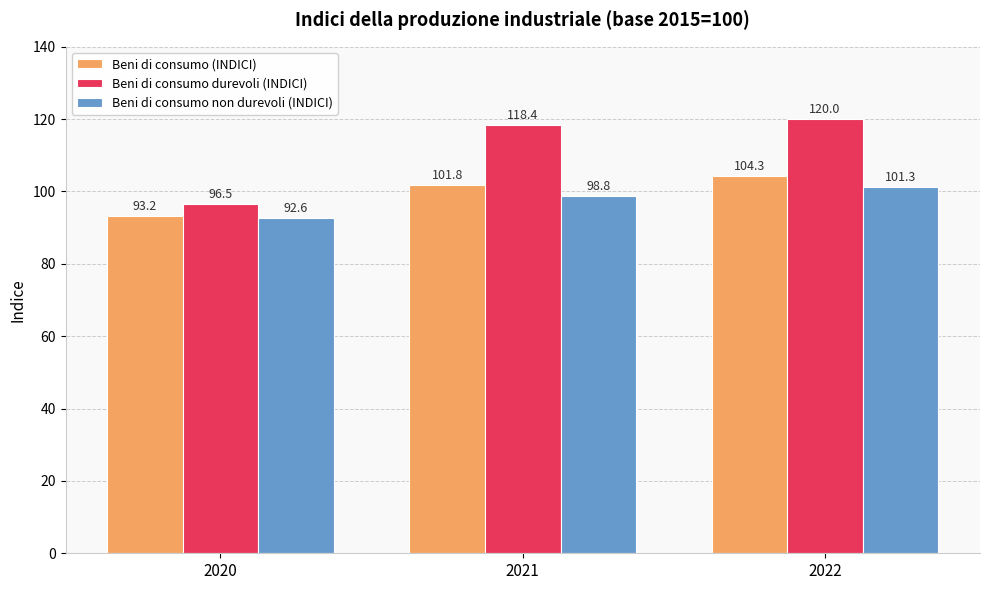

Rank the series at 2020 from lowest to highest value.

Beni di consumo non durevoli (INDICI), Beni di consumo (INDICI), Beni di consumo durevoli (INDICI)